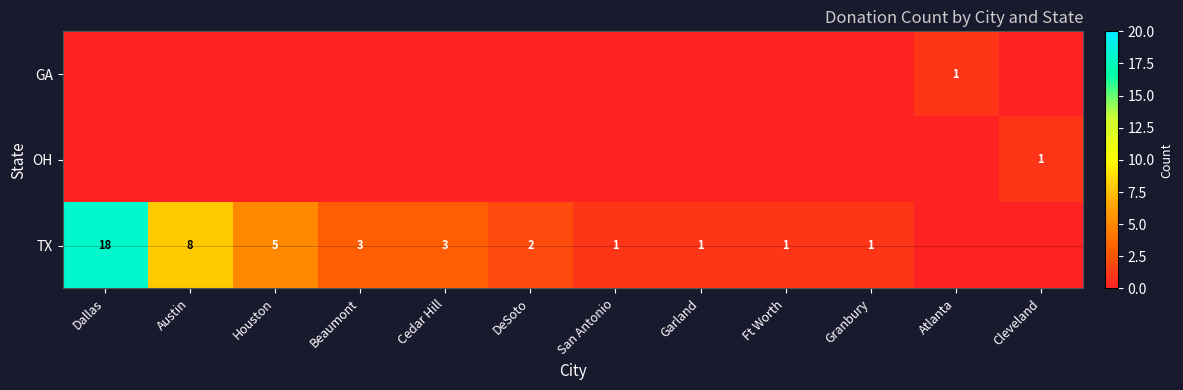

Is it true that OH equals 0 at Cleveland?

False